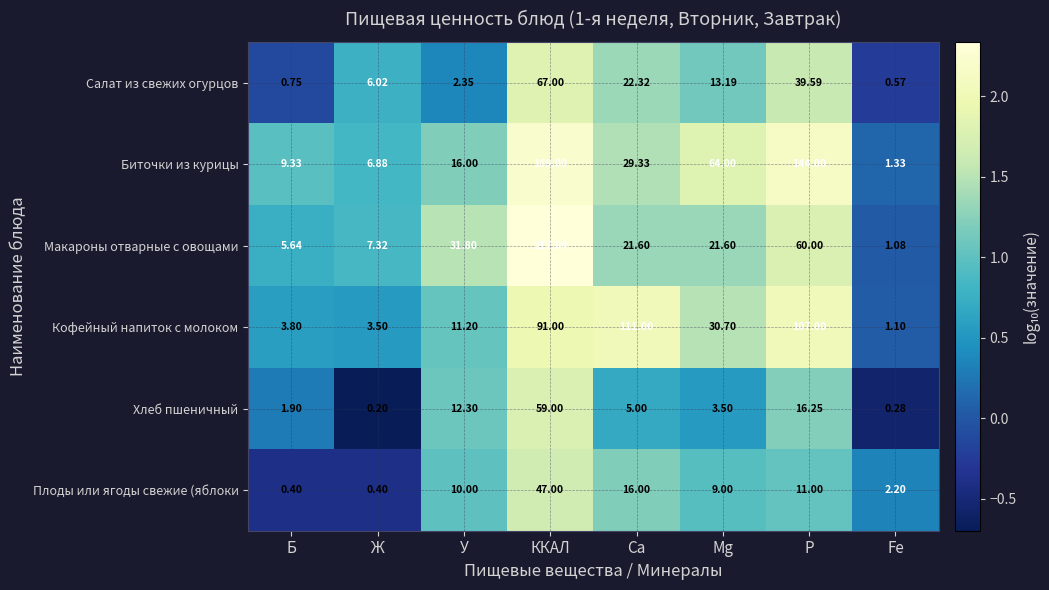

What is the spread (max minus min) of values at Fe?

1.9